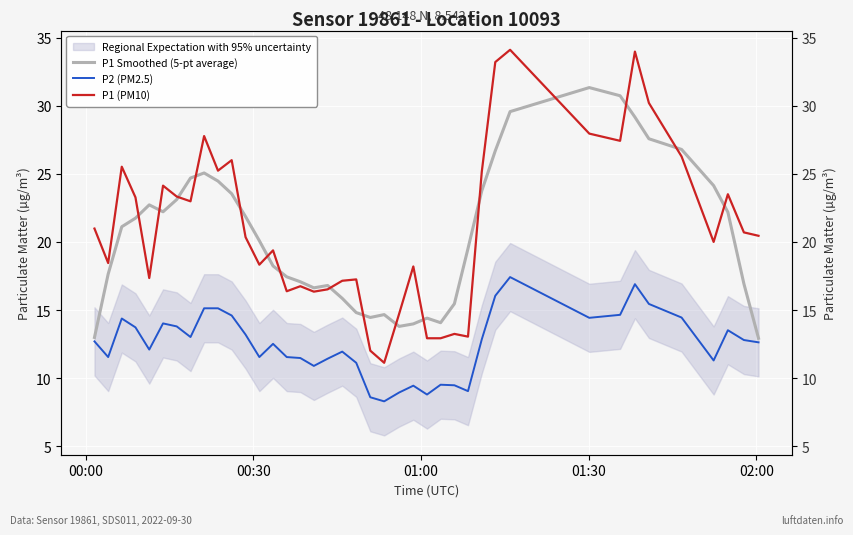

How many lines are shown in the chart?

3